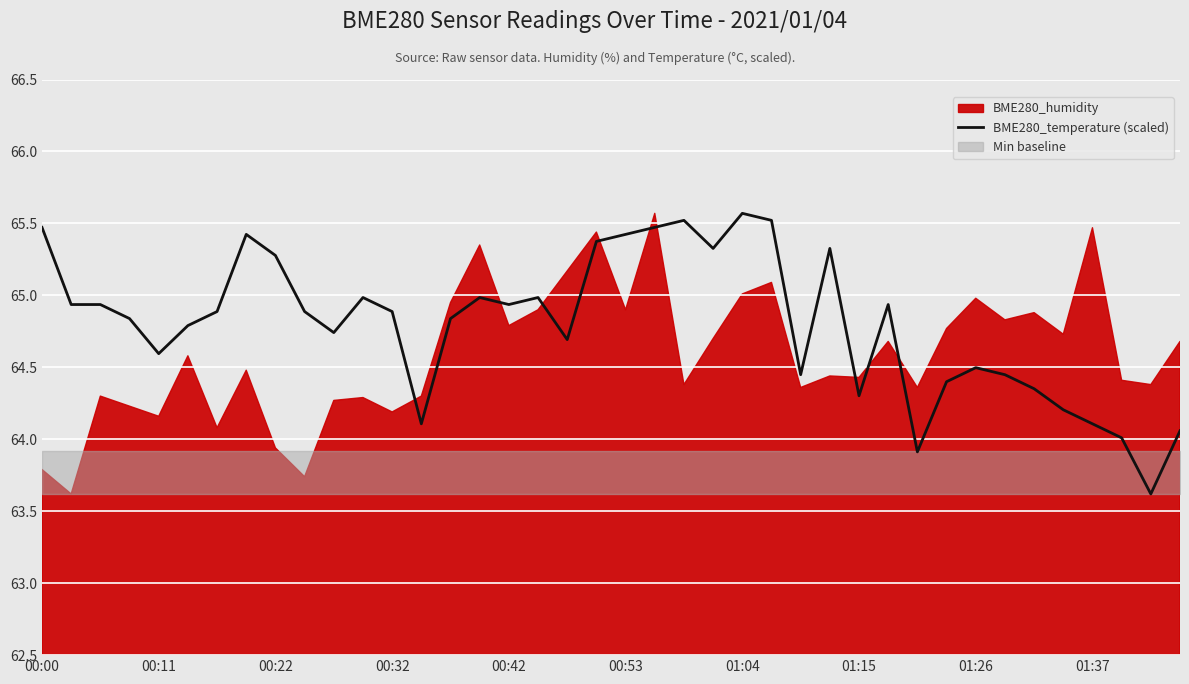

The BME280_temperature (scaled) series shows 29.0 at 01:26. True or false?

False